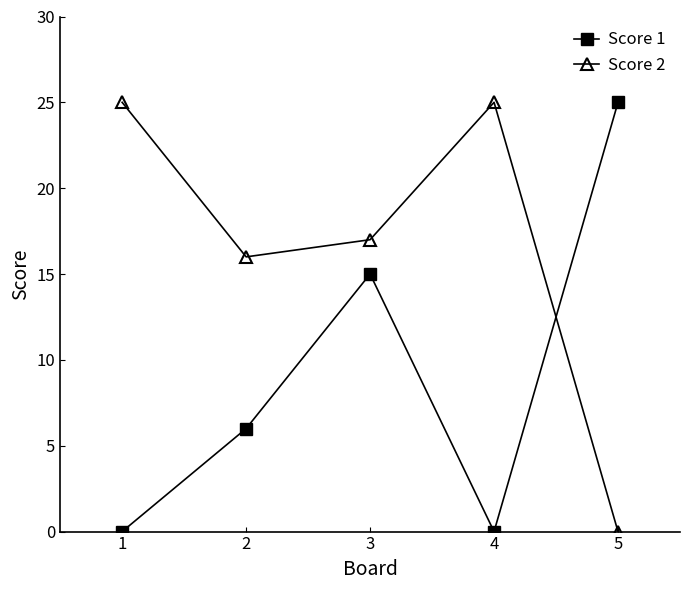

What is the difference between the highest and lowest values at 5?

25